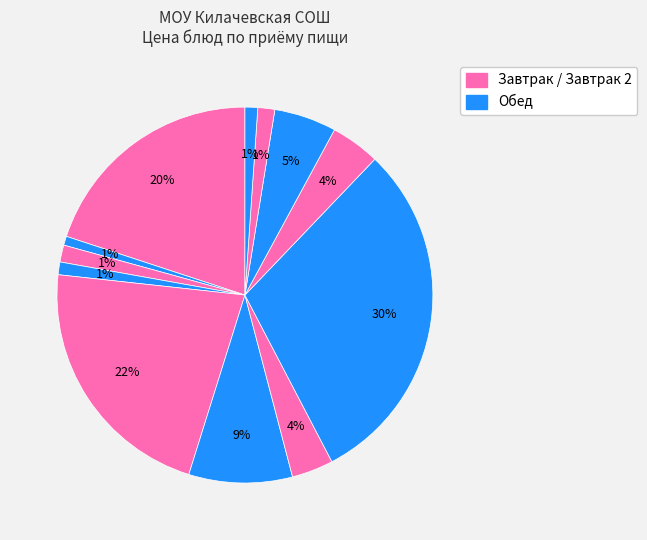

How many slices are in this pie chart?

12